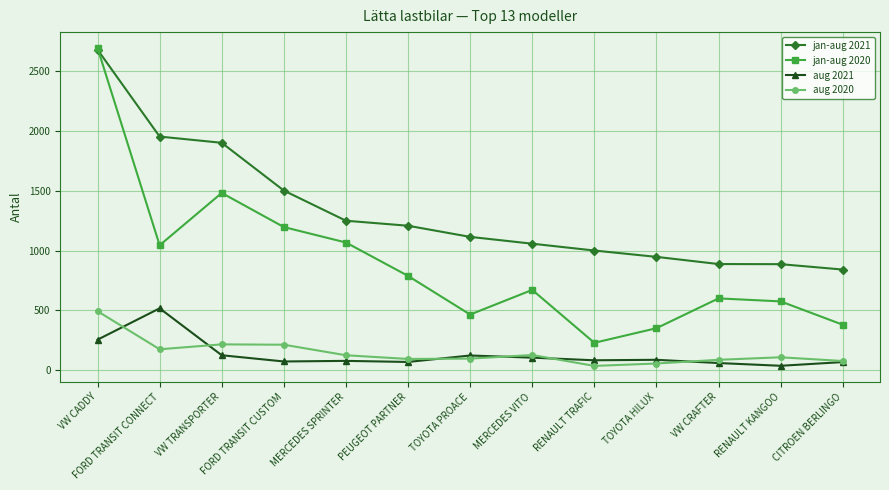

True or false: aug 2021 has a value of 517 at FORD TRANSIT CONNECT.

True